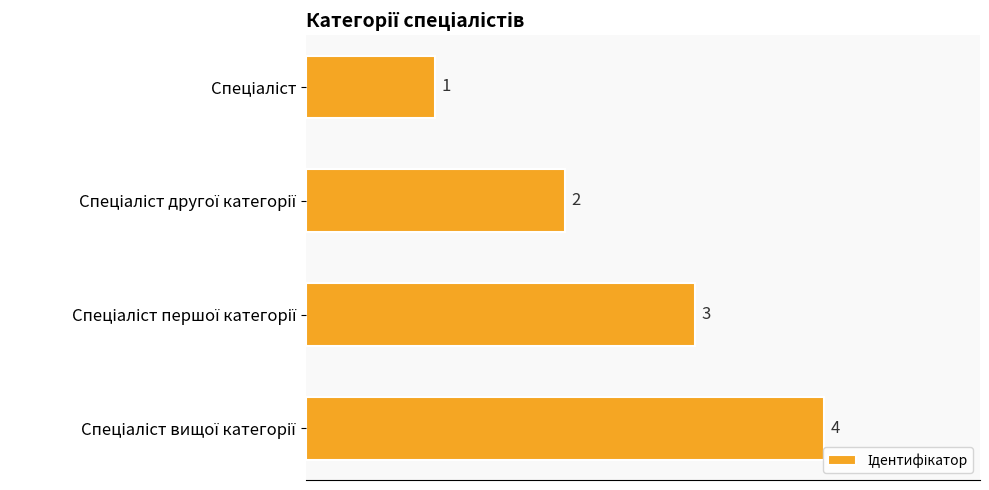

How many values are below 3?

2